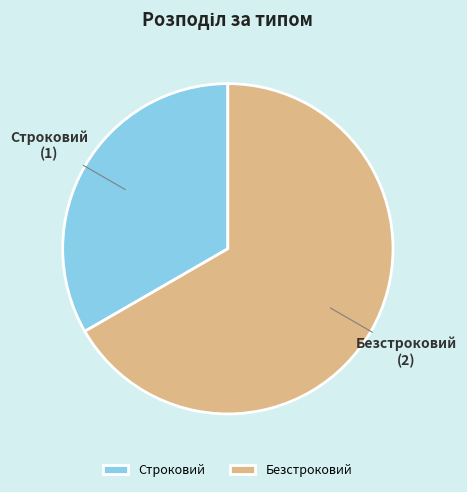

Rank the categories by value from highest to lowest.

Безстроковий, Строковий